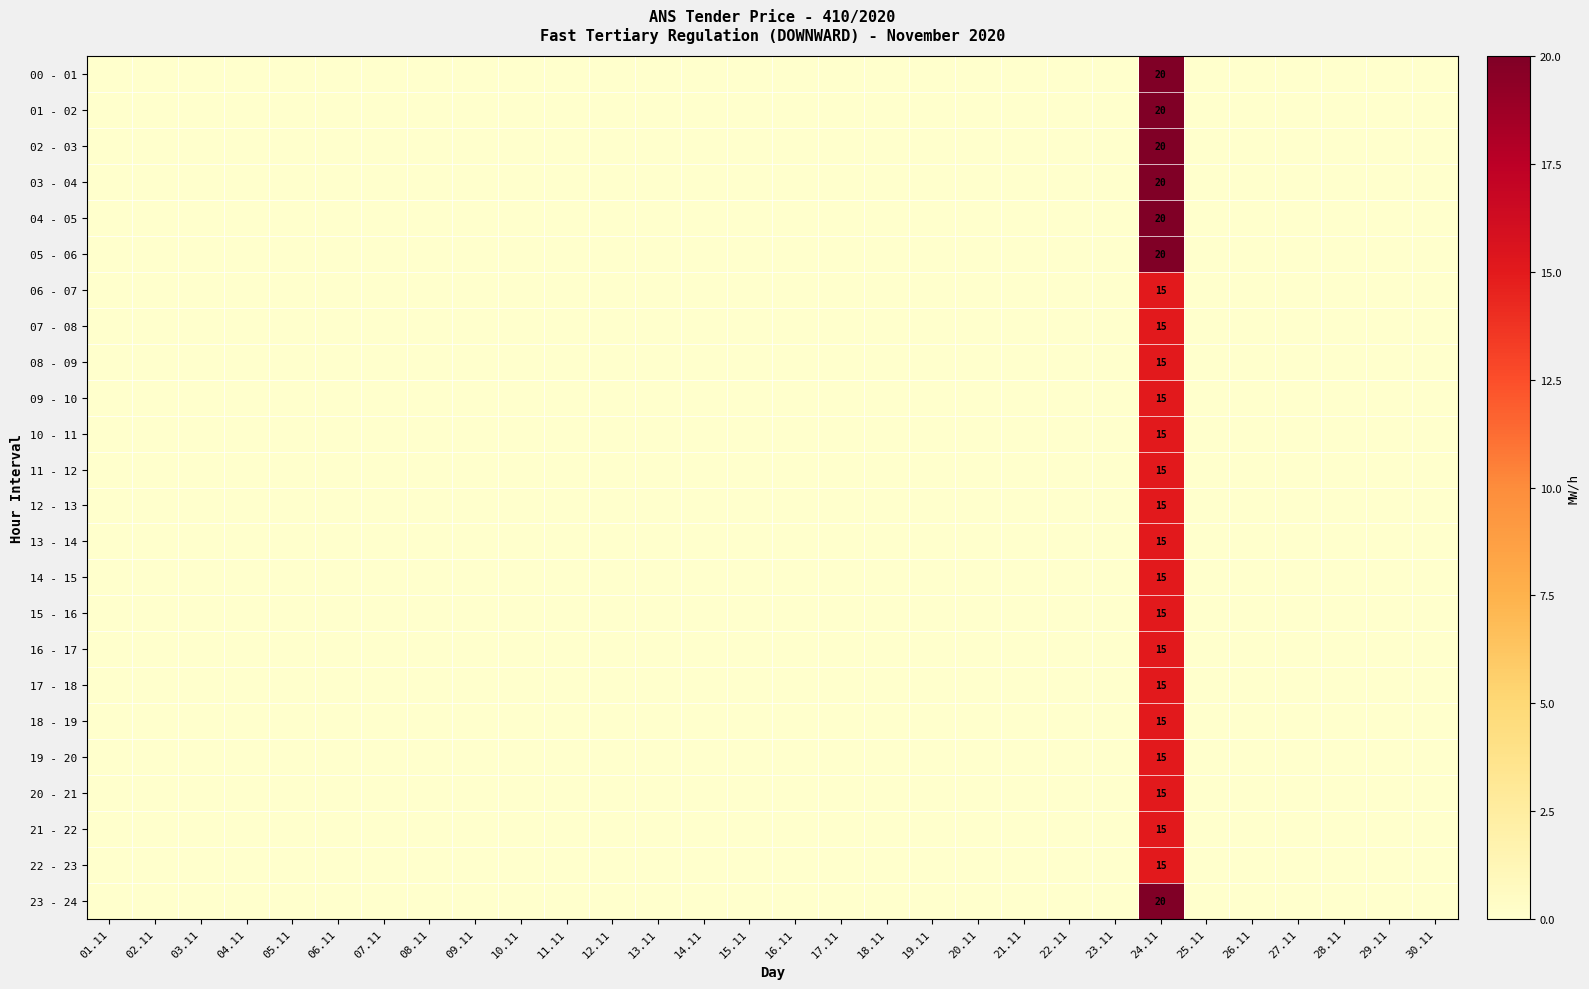

Is it true that 06 - 07 equals 6 at 24.11?

False